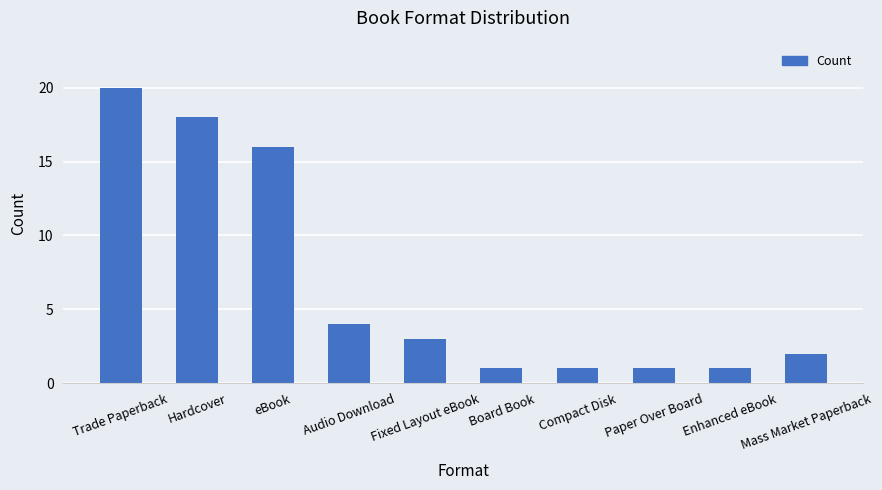

What is the value of the 4th bar from the left?

4